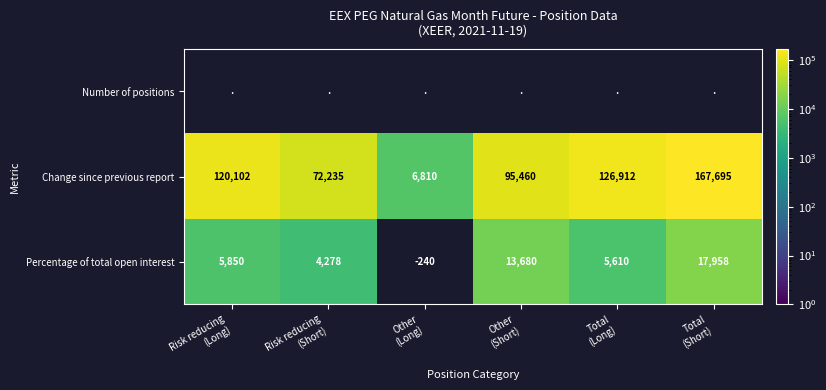

What is the difference between the maximum and minimum values in the Change since previous report series?

160885